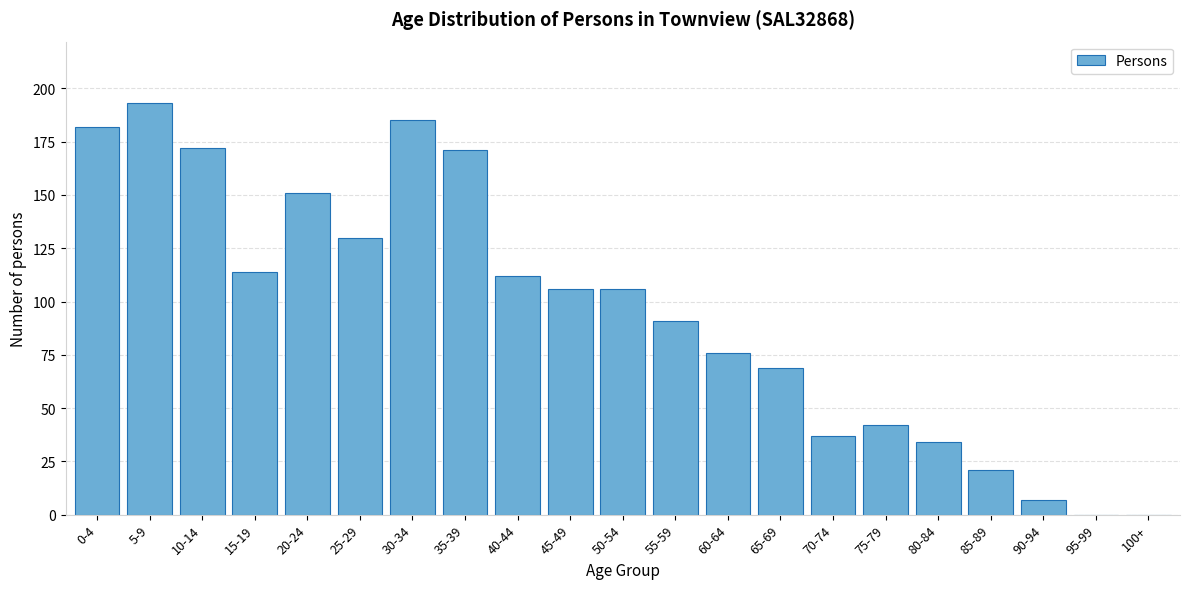

Reading left to right, transcribe all the data shown in this chart.

0-4=182	5-9=193	10-14=172	15-19=114	20-24=151	25-29=130	30-34=185	35-39=171	40-44=112	45-49=106	50-54=106	55-59=91	60-64=76	65-69=69	70-74=37	75-79=42	80-84=34	85-89=21	90-94=7	95-99=0	100+=0